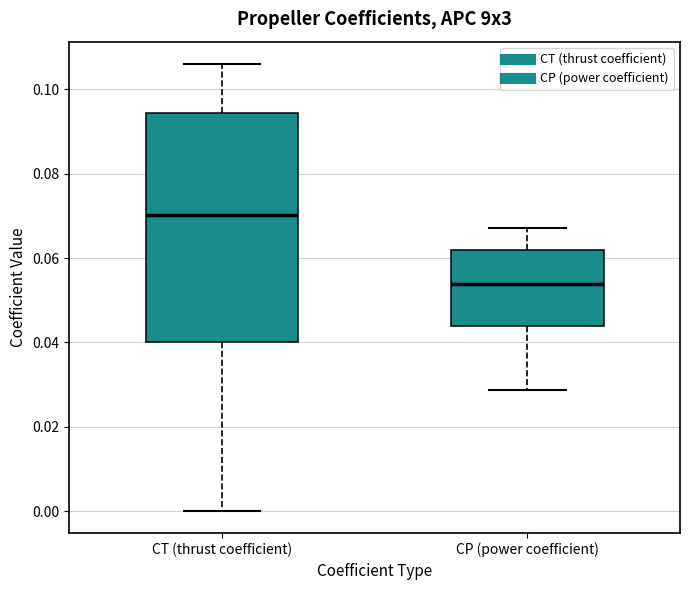

Comparing the boxes themselves (not the whiskers), which one is the tallest?

CT (thrust coefficient)